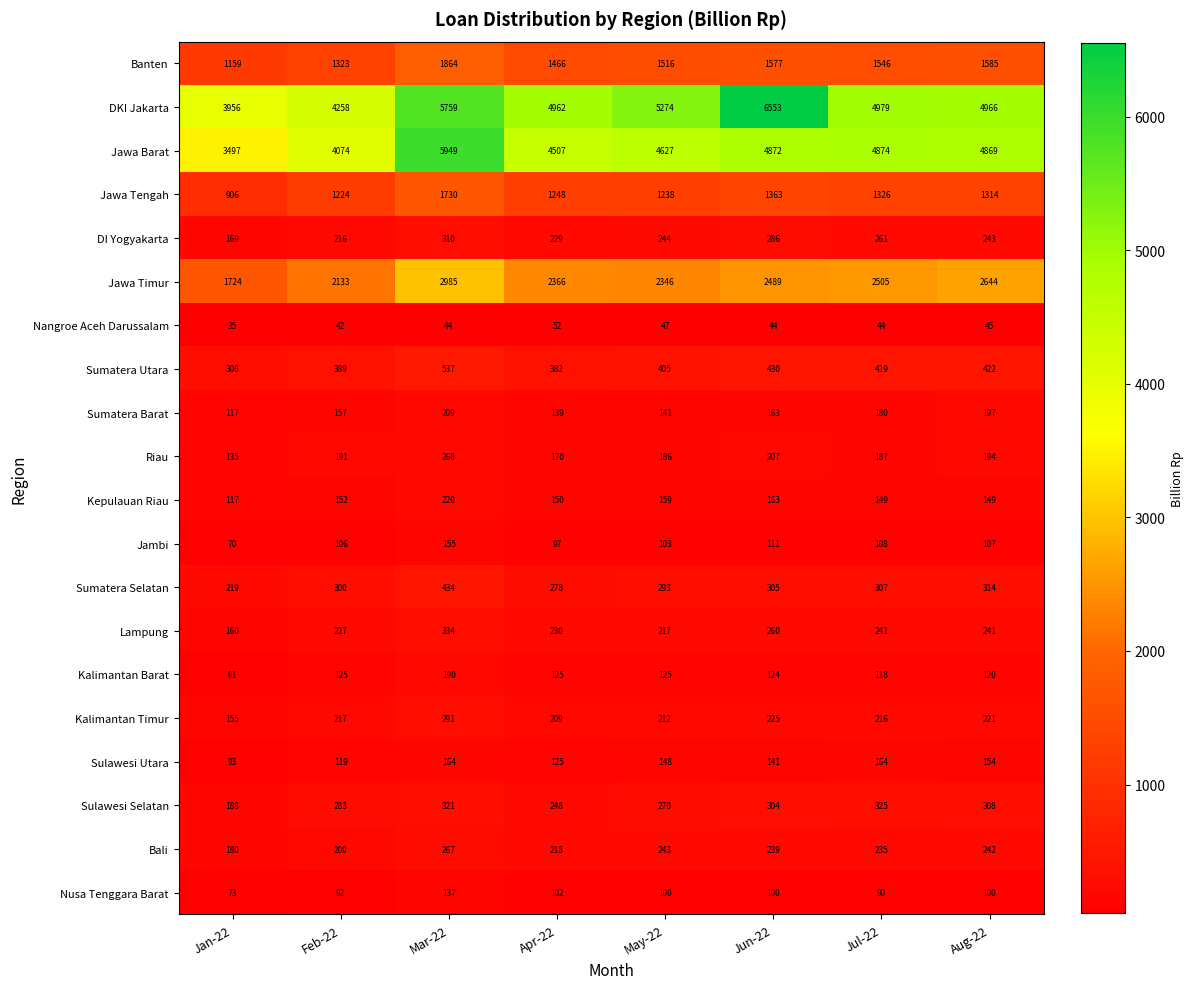

Rank the series by their maximum value, from lowest to highest.

Nangroe Aceh Darussalam, Nusa Tenggara Barat, Jambi, Sulawesi Utara, Kalimantan Barat, Sumatera Barat, Kepulauan Riau, Riau, Bali, Kalimantan Timur, DI Yogyakarta, Sulawesi Selatan, Lampung, Sumatera Selatan, Sumatera Utara, Jawa Tengah, Banten, Jawa Timur, Jawa Barat, DKI Jakarta